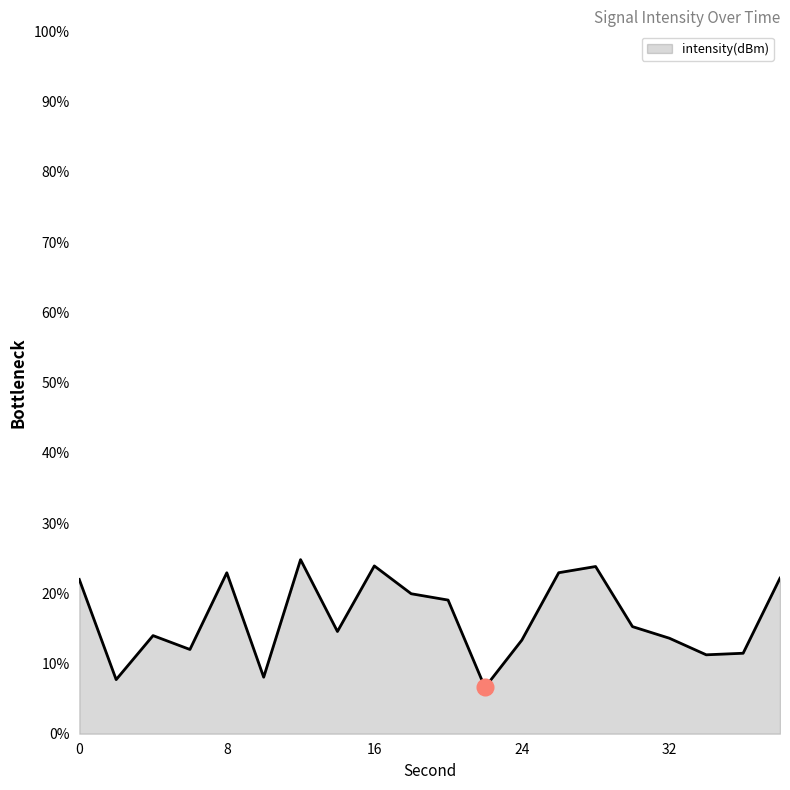

What is the greatest value displayed?

24.8